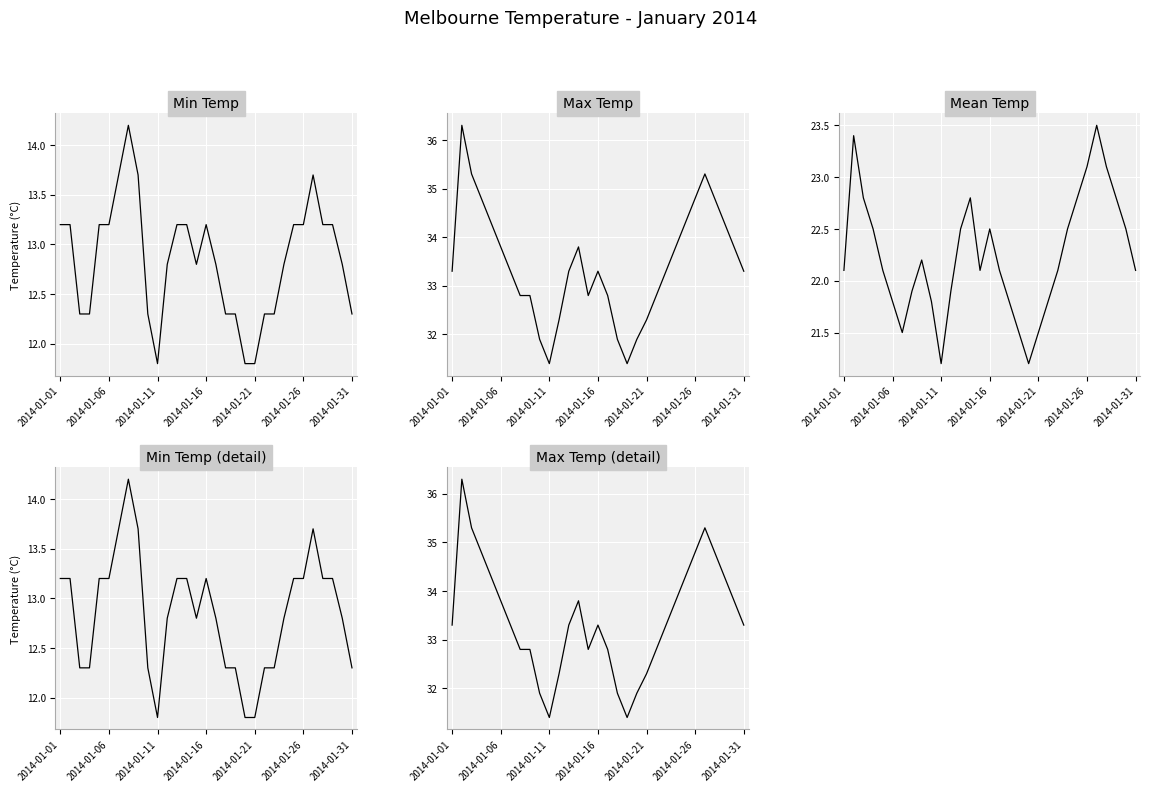

What position from the right is 2014-01-11?

21